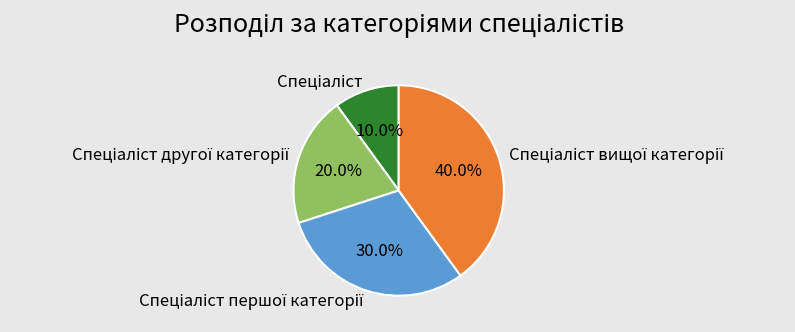

Is there a majority slice in this chart?

No